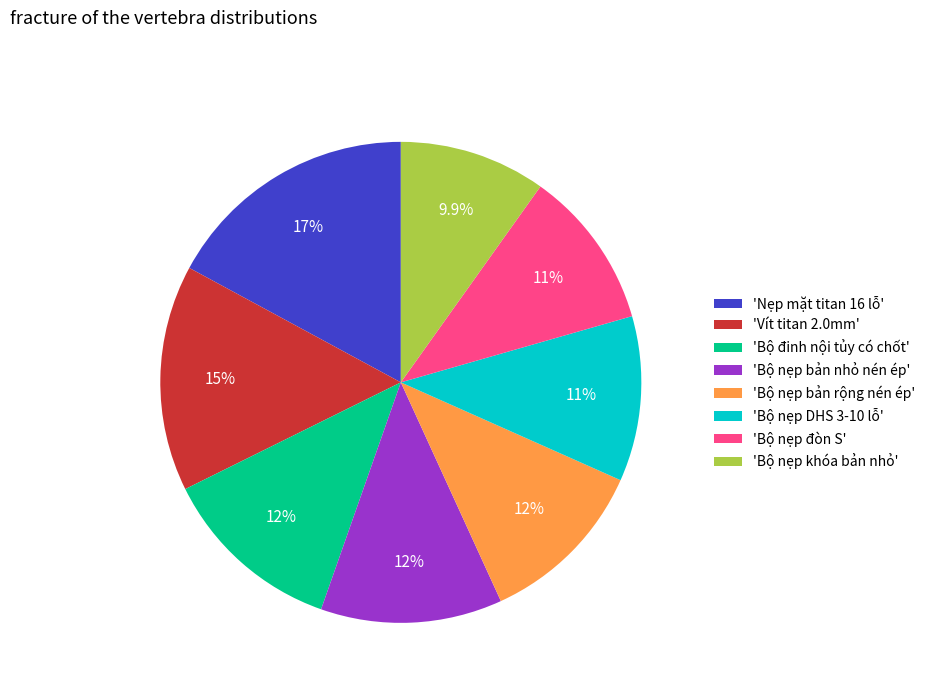

Does any single category account for the majority?

No